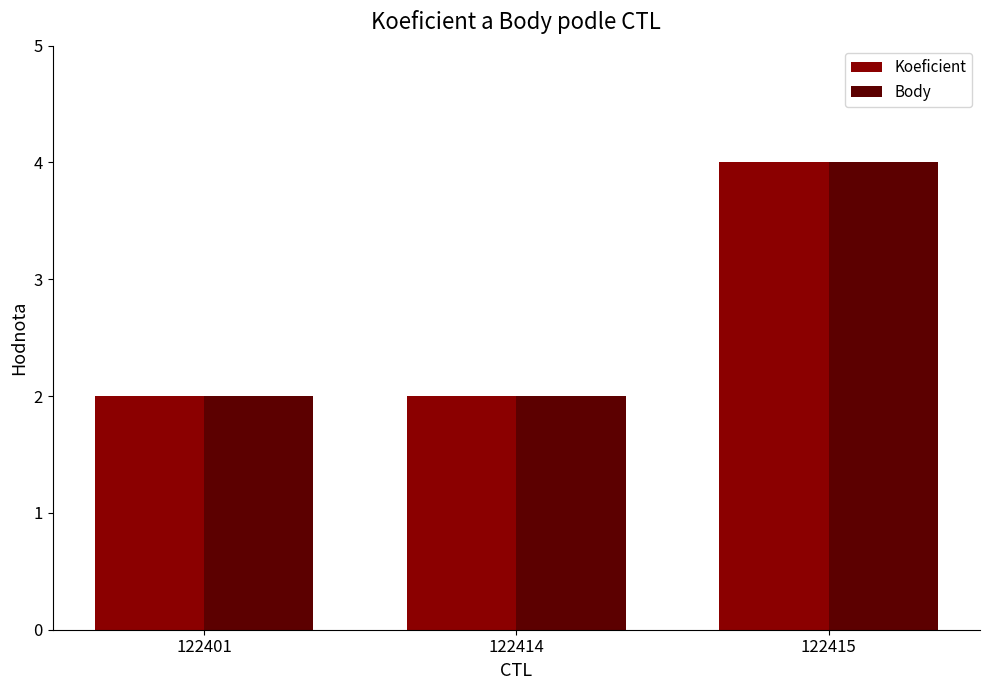

How many groups of bars are there?

3